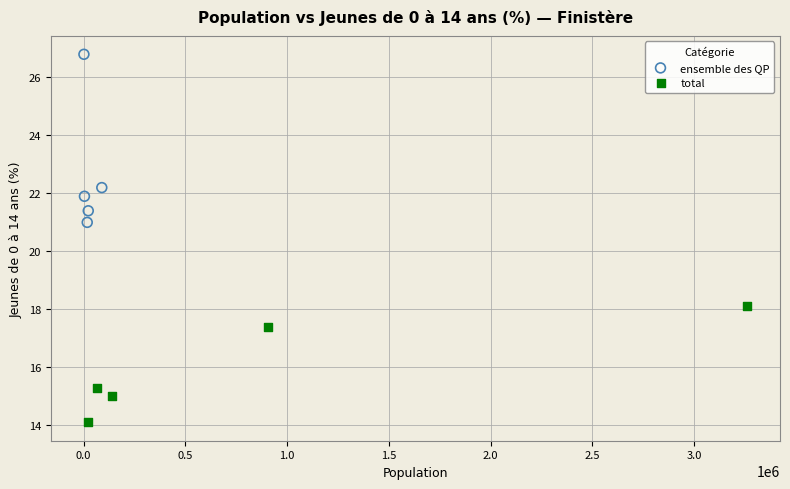

Which series reaches the minimum Y coordinate?

total